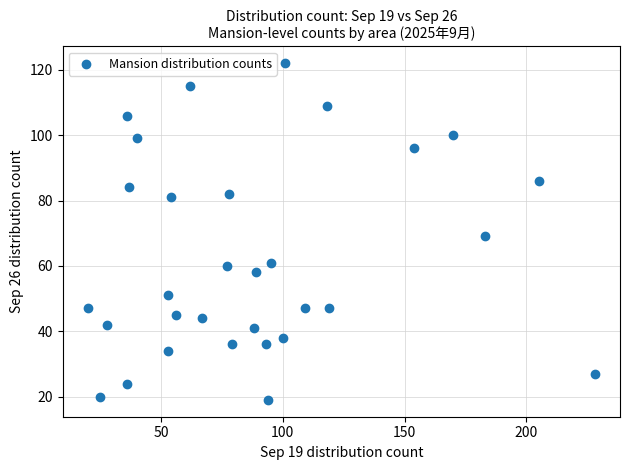

What is the range of X values (max minus min)?

208